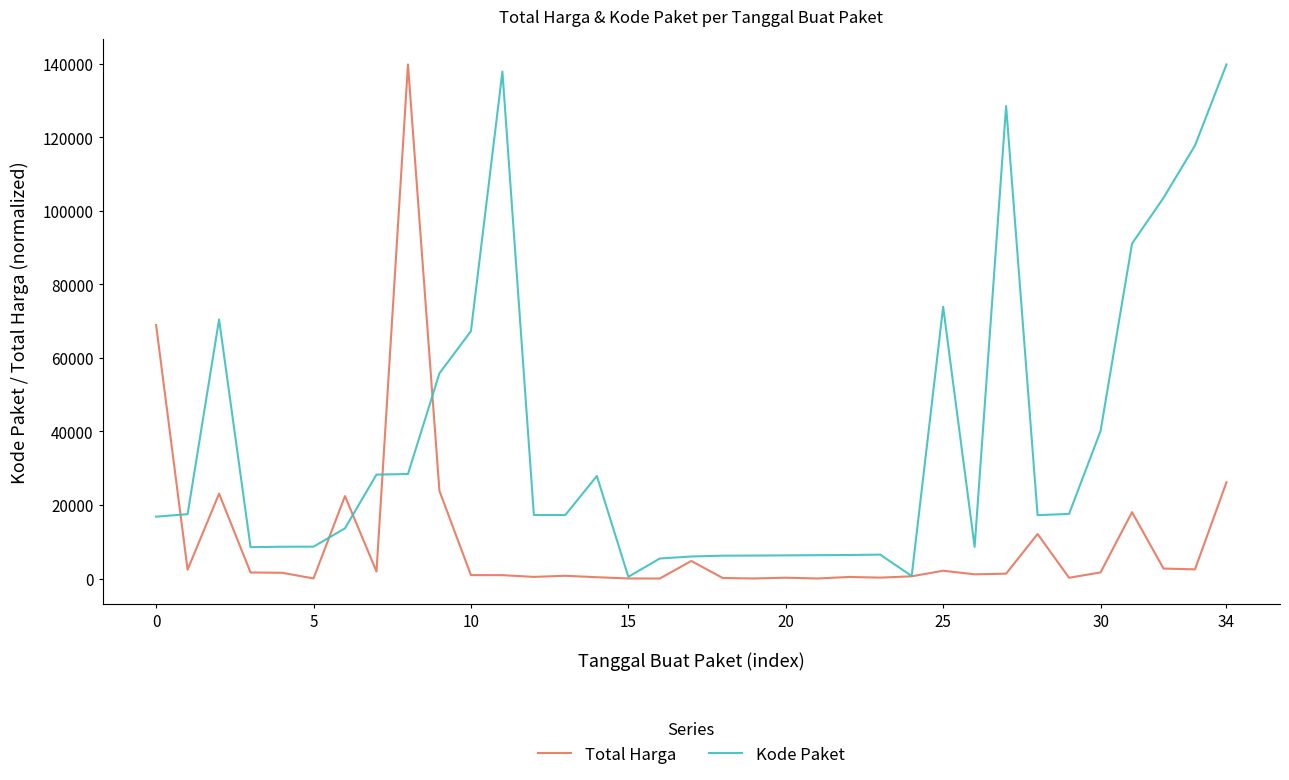

What is the difference between the second highest and minimum values in the Total Harga series?

68928.5